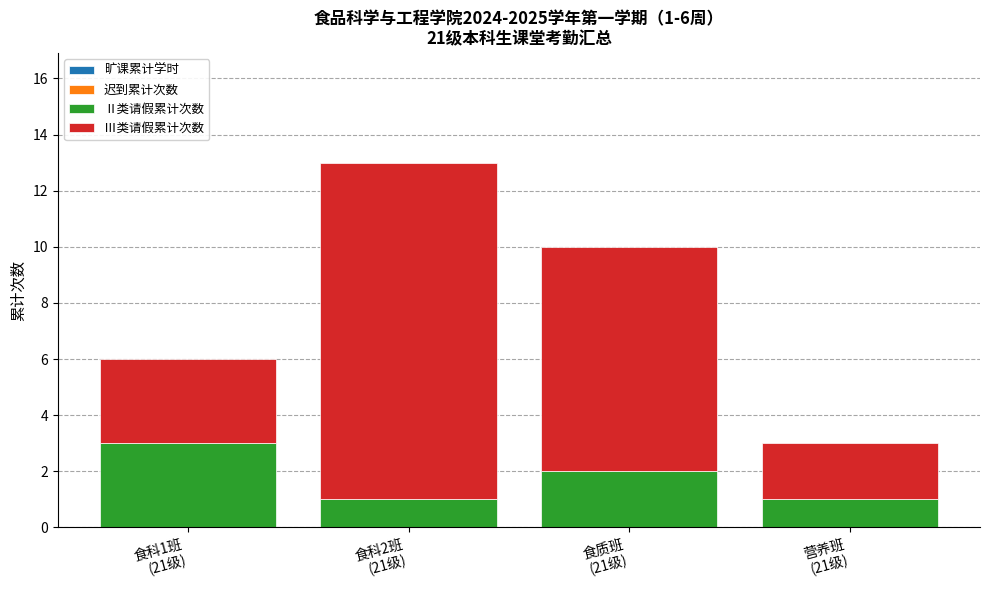

What is the maximum value for Ⅱ类请假累计次数?

3